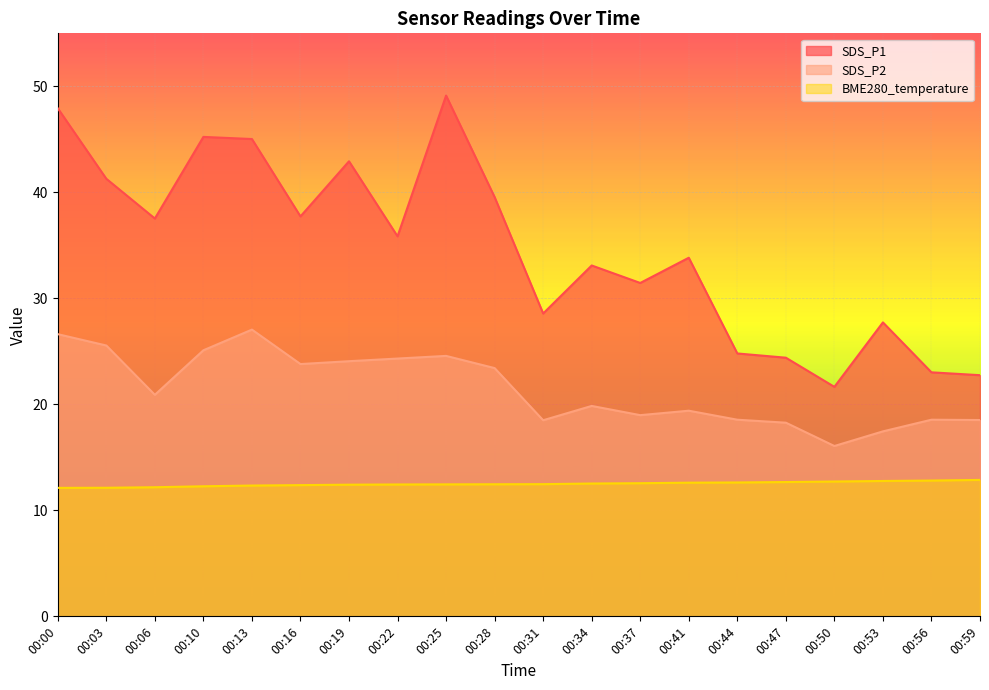

True or false: SDS_P1 and BME280_temperature cross at least once.

False